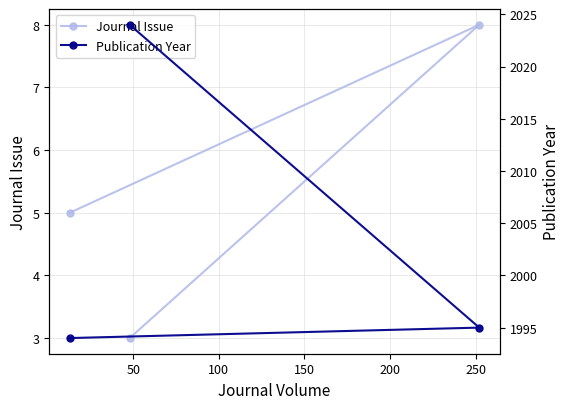

List the series in order of their overall mean, lowest first.

Journal Issue, Publication Year